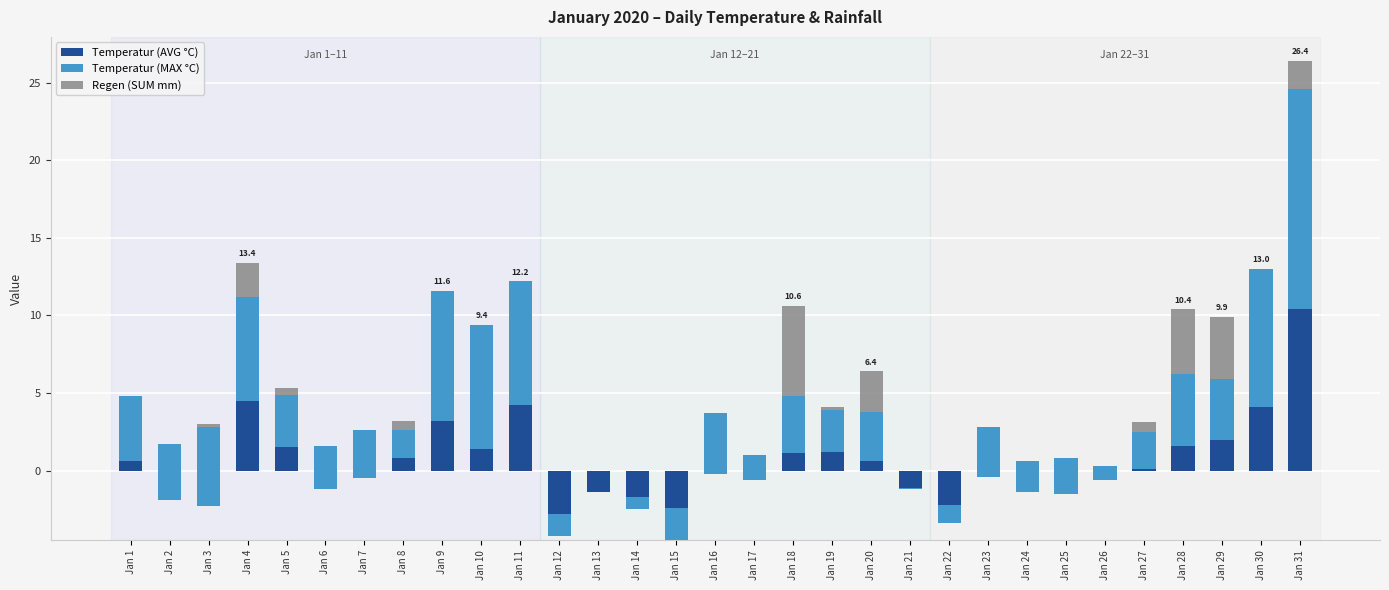

Which label corresponds to the largest value in the chart?

Jan 31